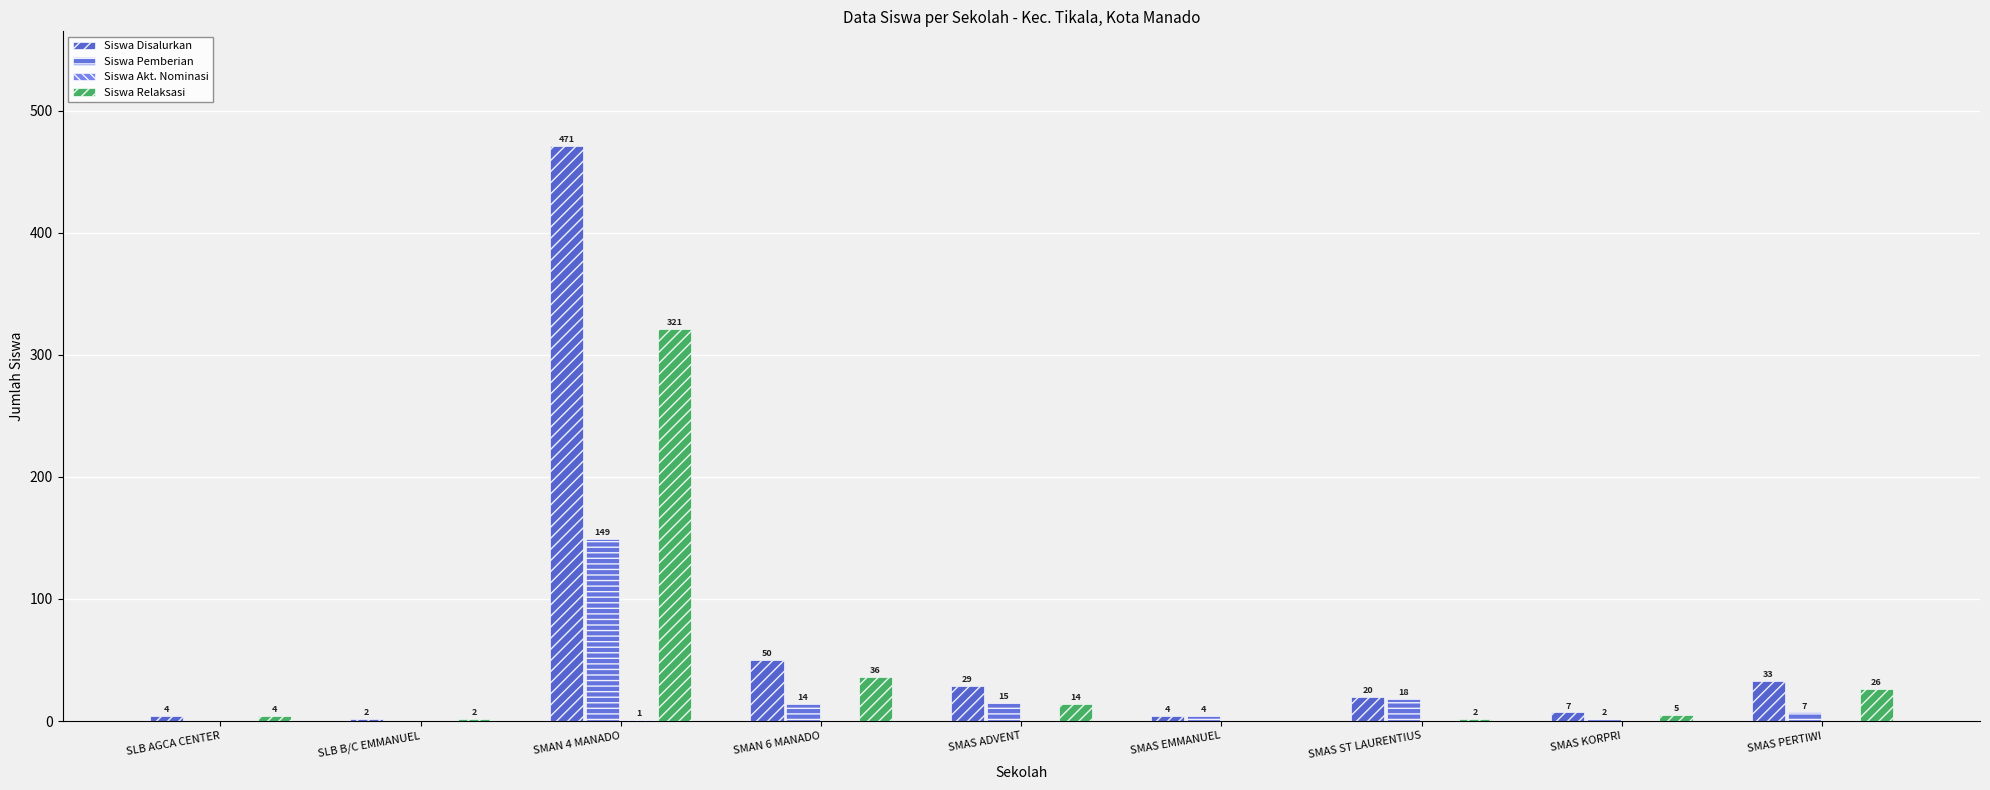

What value does the Siswa Relaksasi series have at SLB AGCA CENTER?

4